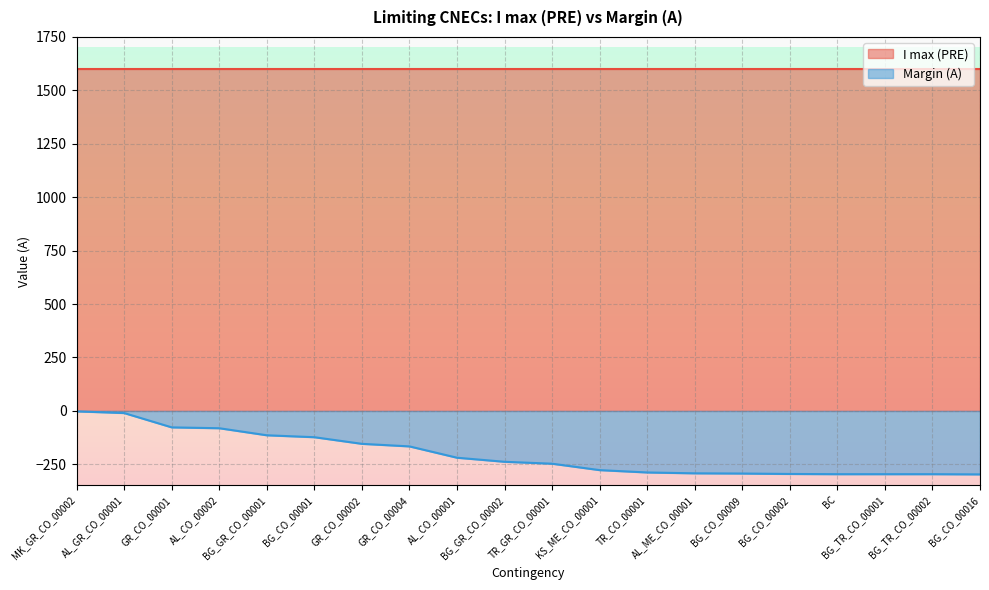

Which has a higher value, KS_ME_CO_00001 or BG_CO_00009?

KS_ME_CO_00001